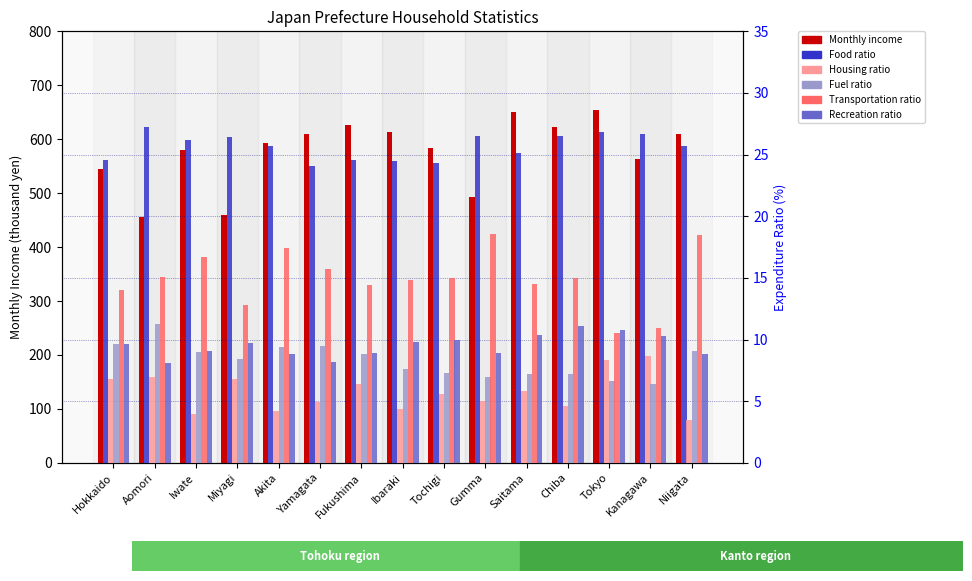

Is the value of Housing ratio at Chiba greater than the value of Fuel ratio at Yamagata?

No